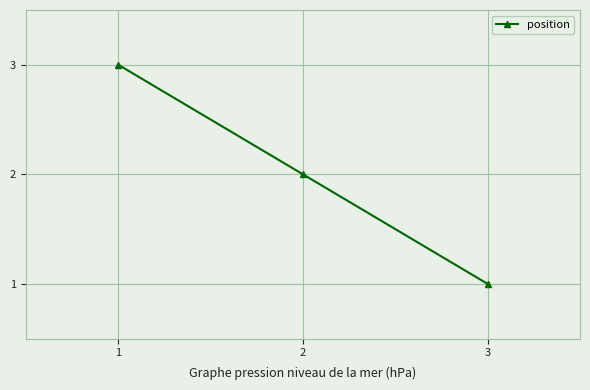

Reading left to right, list all the values displayed in this chart.

1=3	2=2	3=1